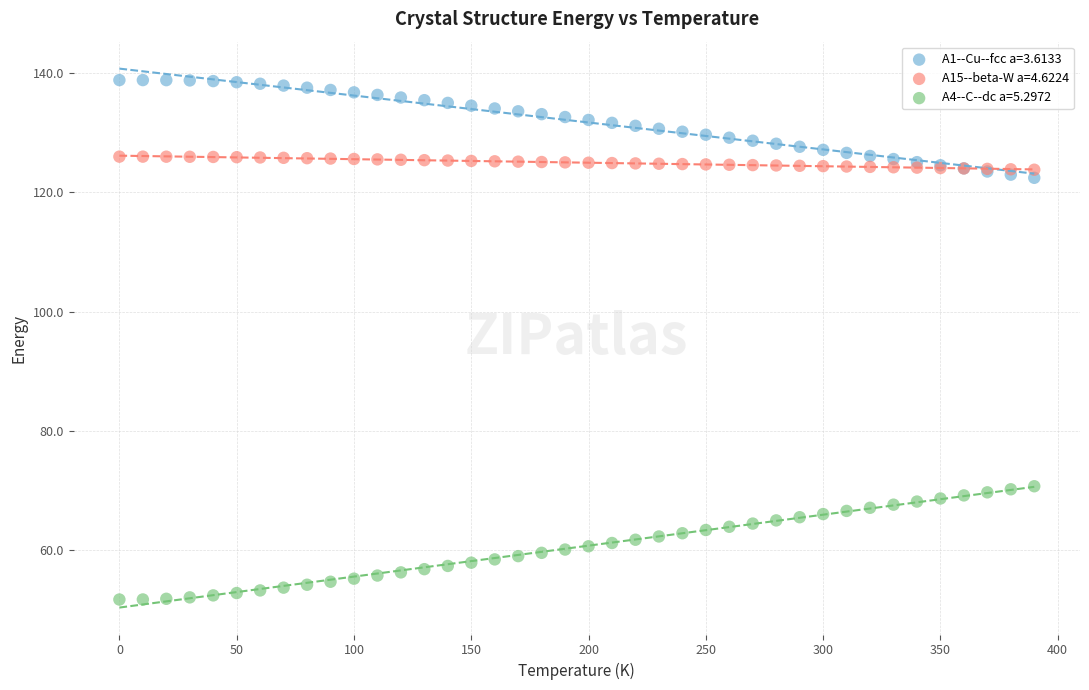

What is the X range (max minus min) for the scatter plot?

390.0